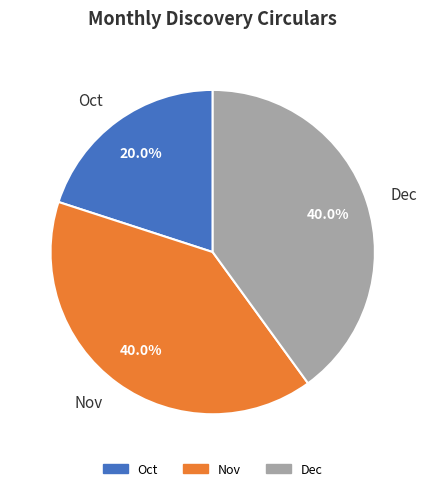

Is Oct the majority of the pie?

No